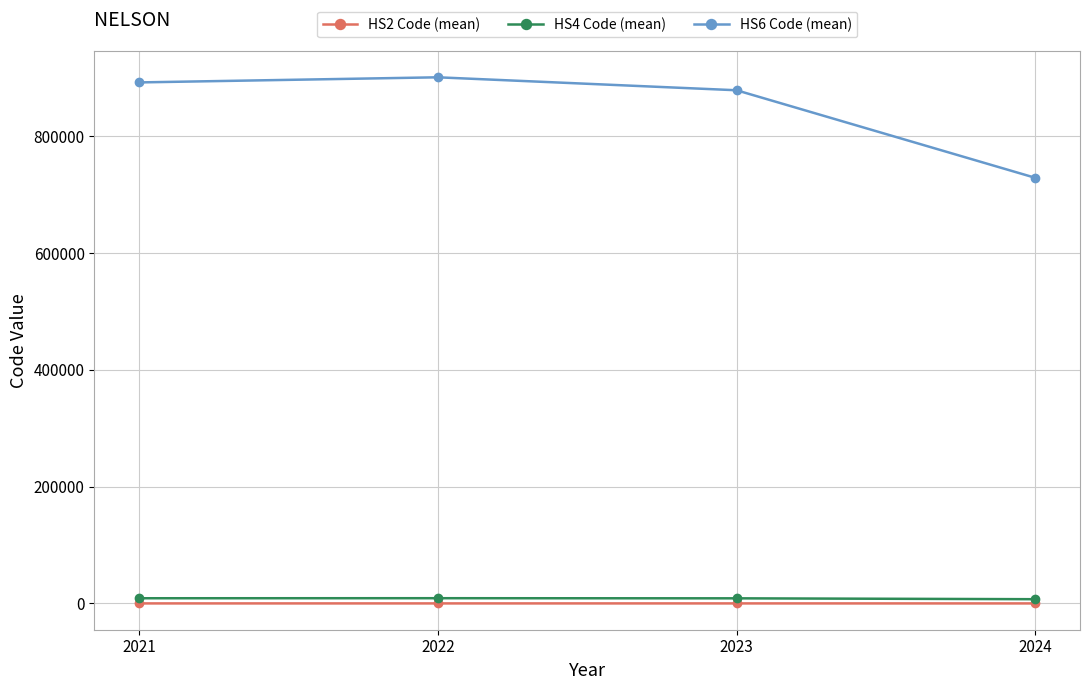

What is the minimum value for HS4 Code (mean)?

7290.0